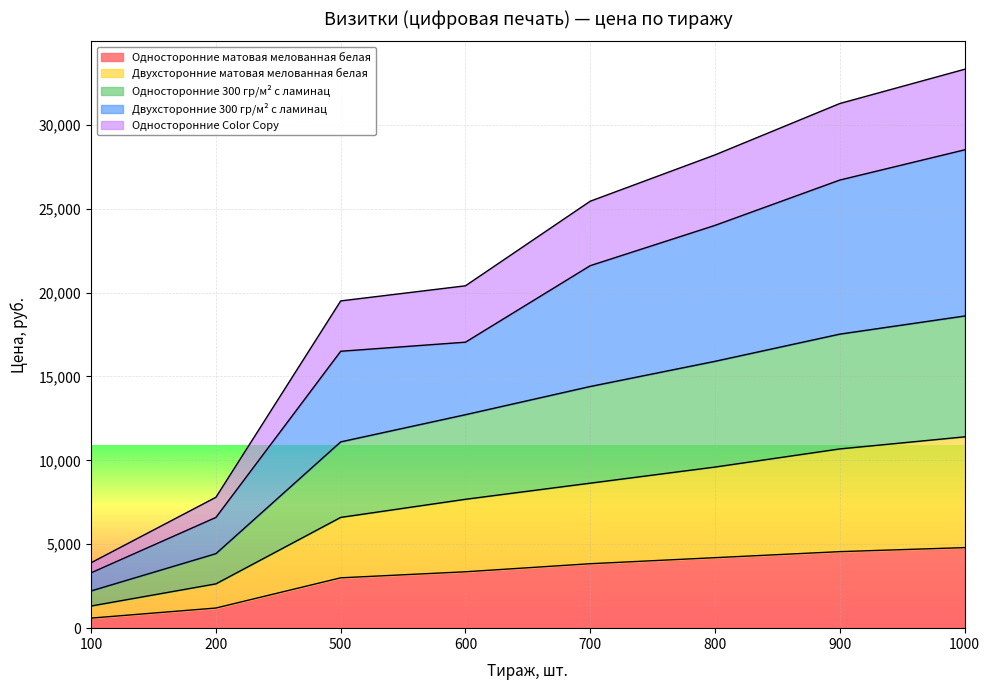

Does the chart display data point markers on the line(s)?

No